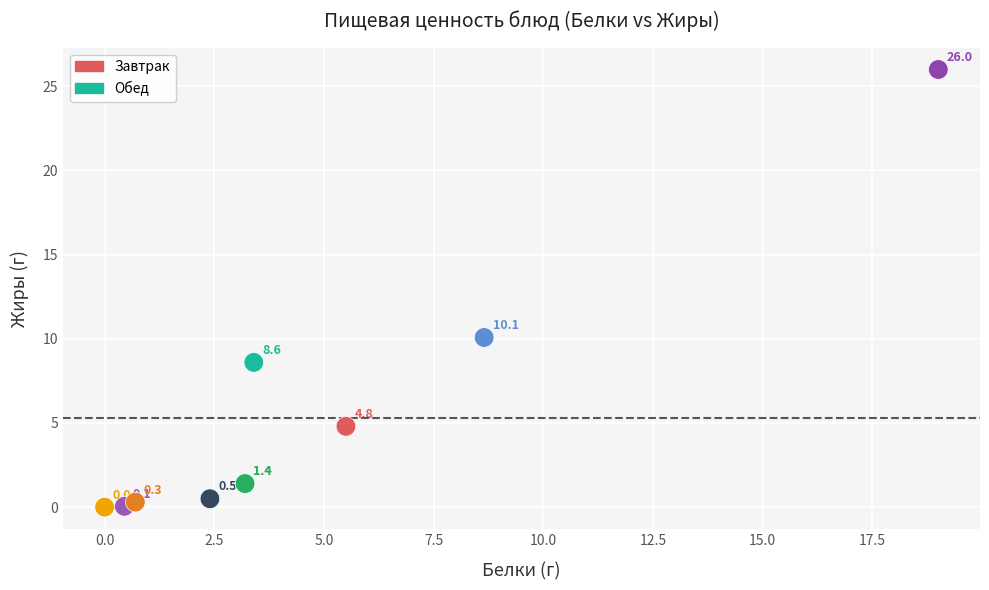

Which series contains the lowest Y value?

Завтрак